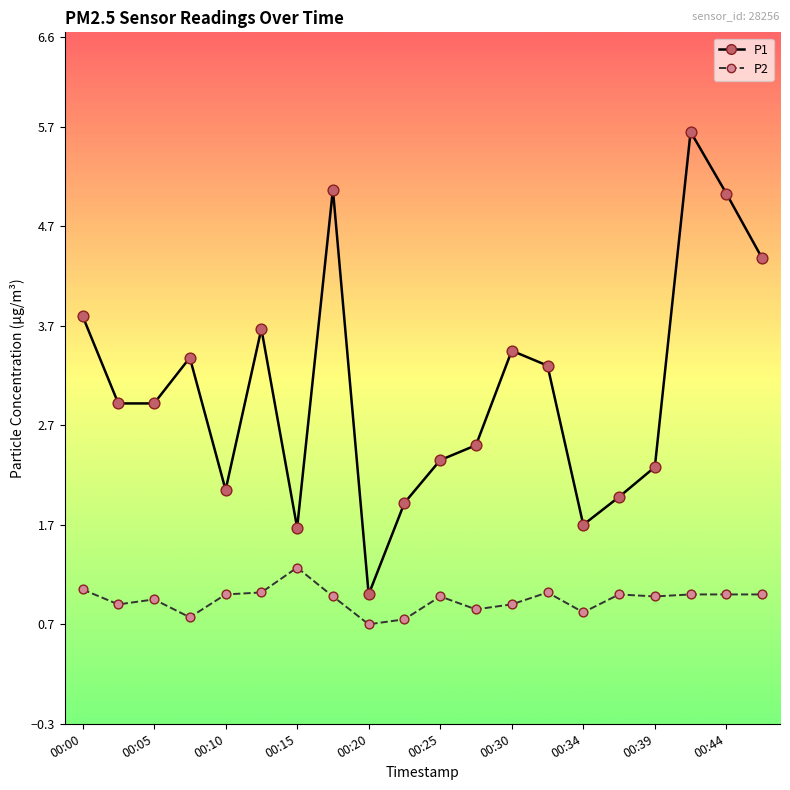

Which series has the widest spread of values?

P1